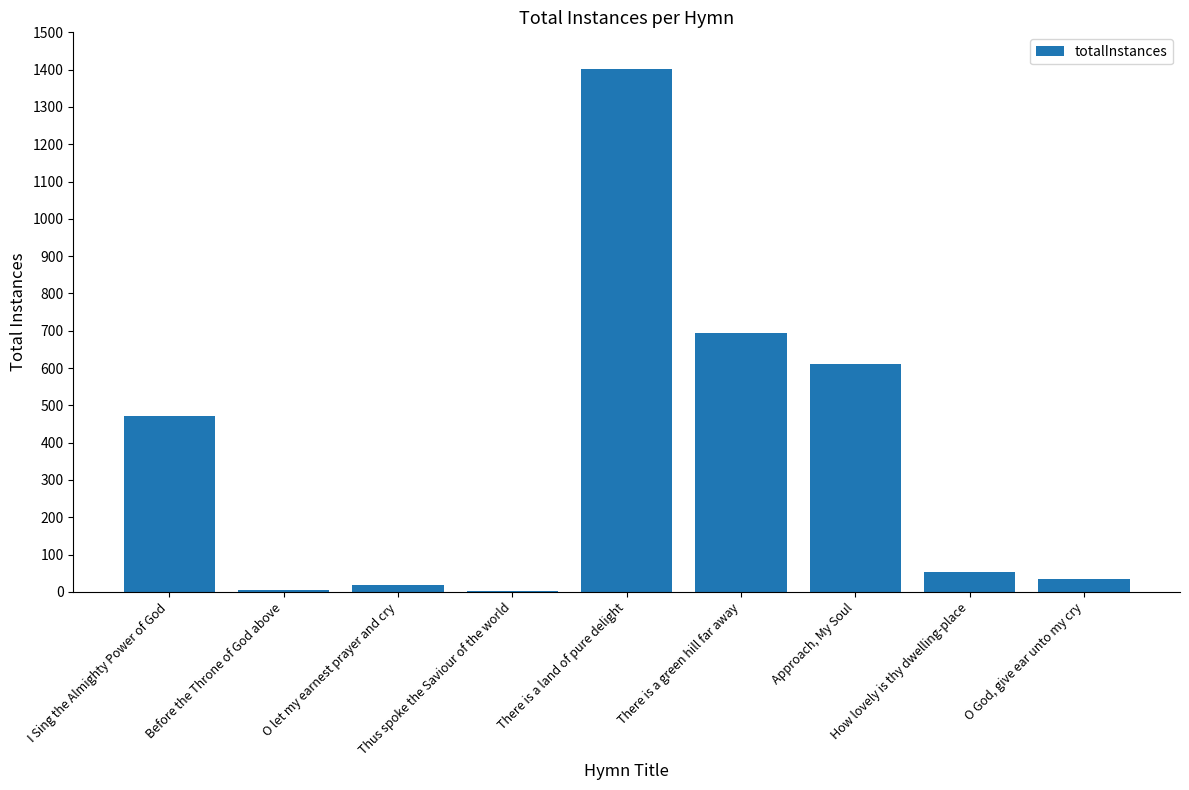

What is the greatest value displayed?

1401